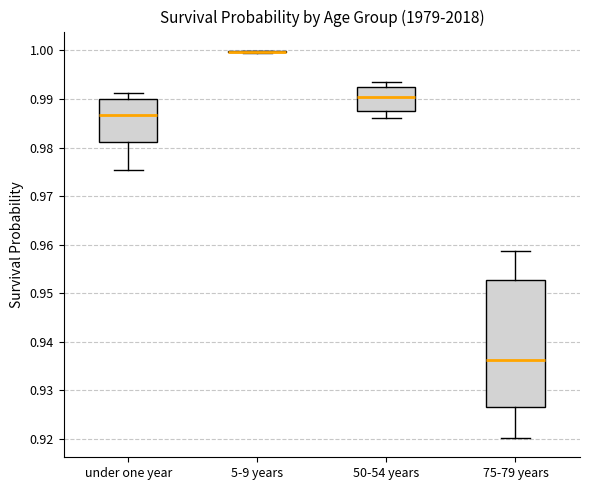

Reading left to right, transcribe this box plot: for each box, give where its median line is, the range the box spans, and where its two whiskers end, as read against the y-axis. The values are not printed on the chart, so give them approximately, as read against the axis.

under one year: median 0.987, box 0.981 to 0.990, whiskers 0.975 to 0.991
5-9 years: box collapsed to a line at 1.000, whiskers 1.000 to 1.000
50-54 years: median 0.990, box 0.988 to 0.992, whiskers 0.986 to 0.994
75-79 years: median 0.936, box 0.926 to 0.953, whiskers 0.920 to 0.959